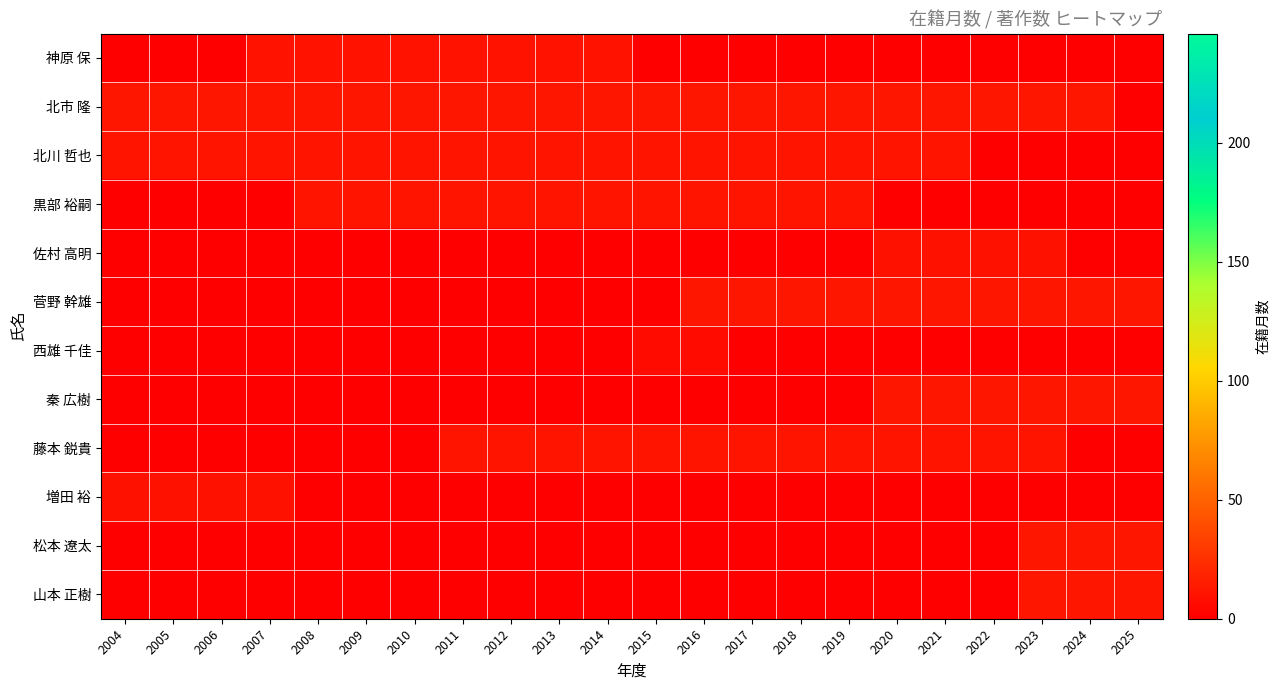

How many distinct data groups are displayed?

12